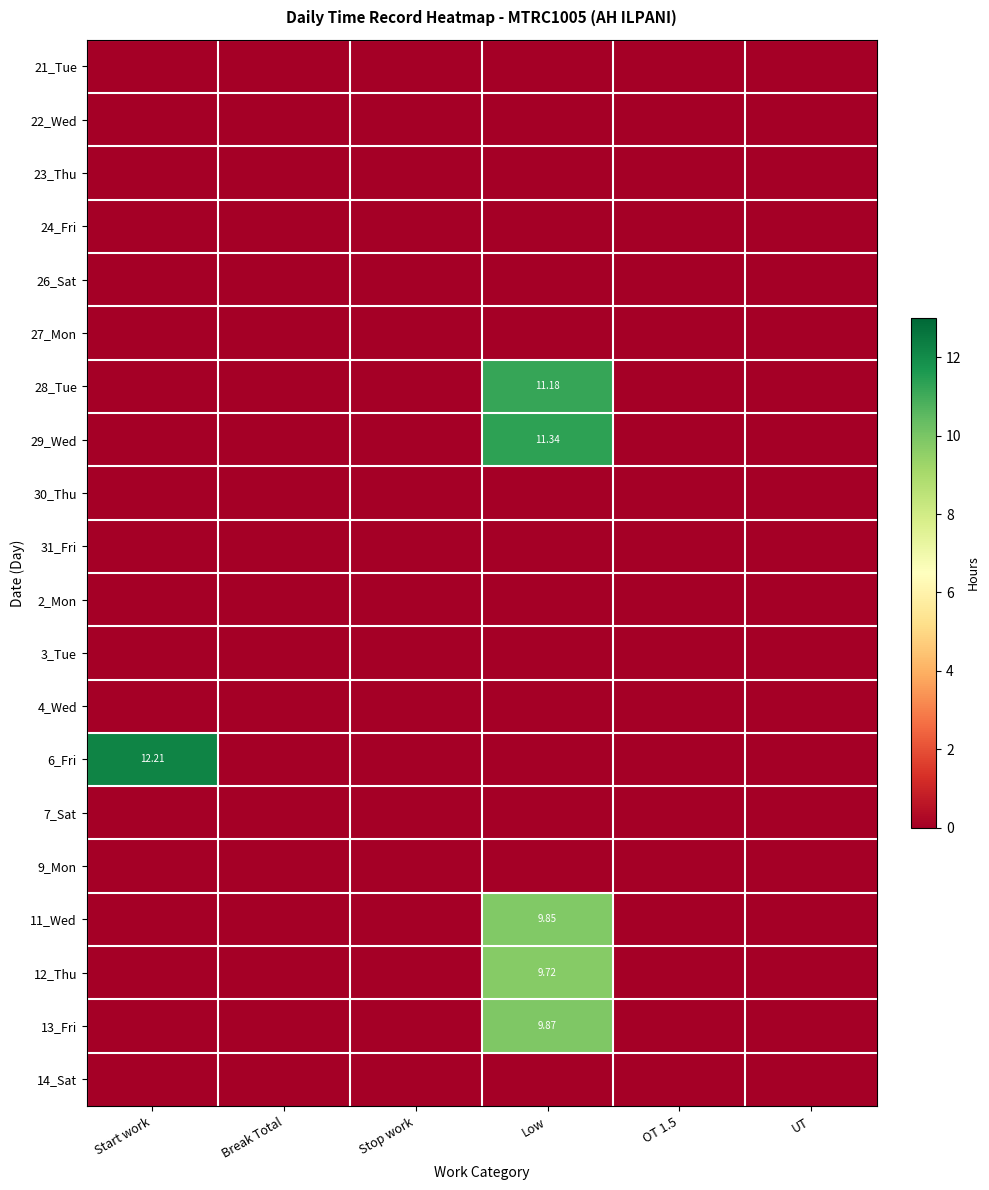

Between UT and Break Total, which is larger?

UT